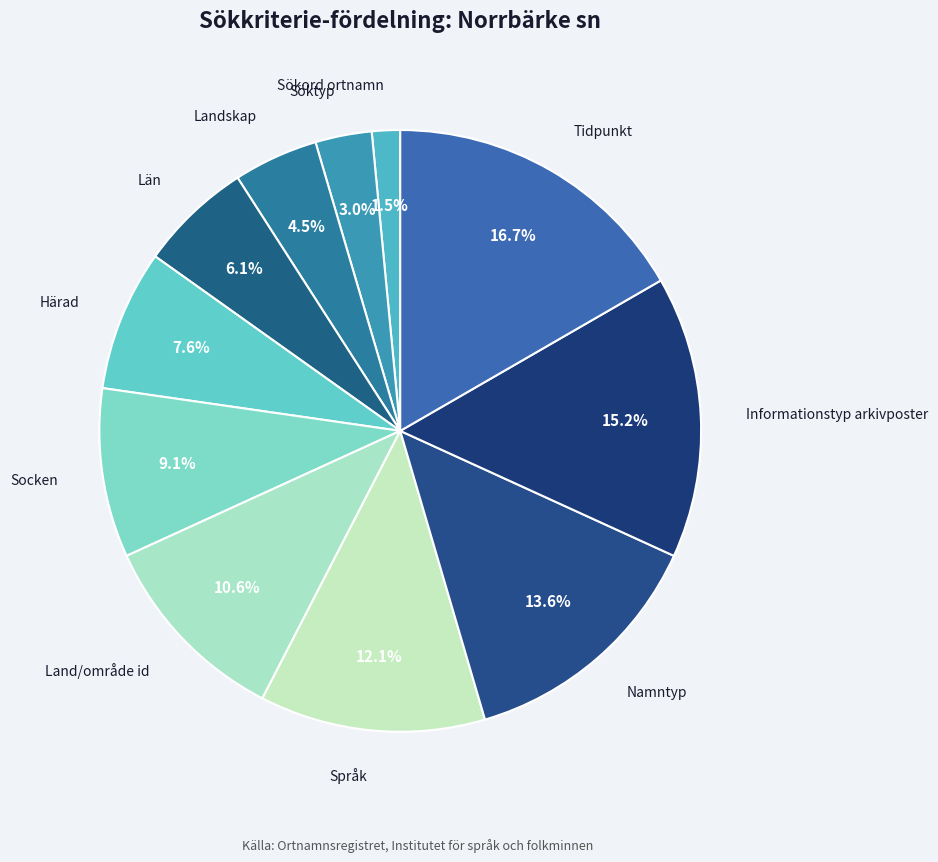

What is the smallest slice in the pie chart?

Sökord ortnamn